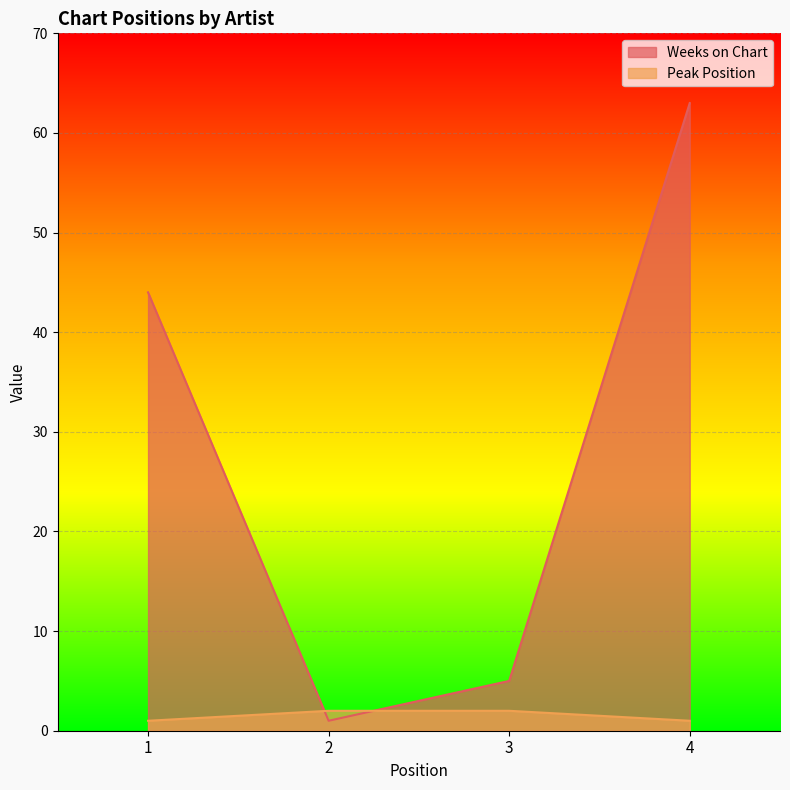

What is the approximate value of Weeks on Chart at 2?

1